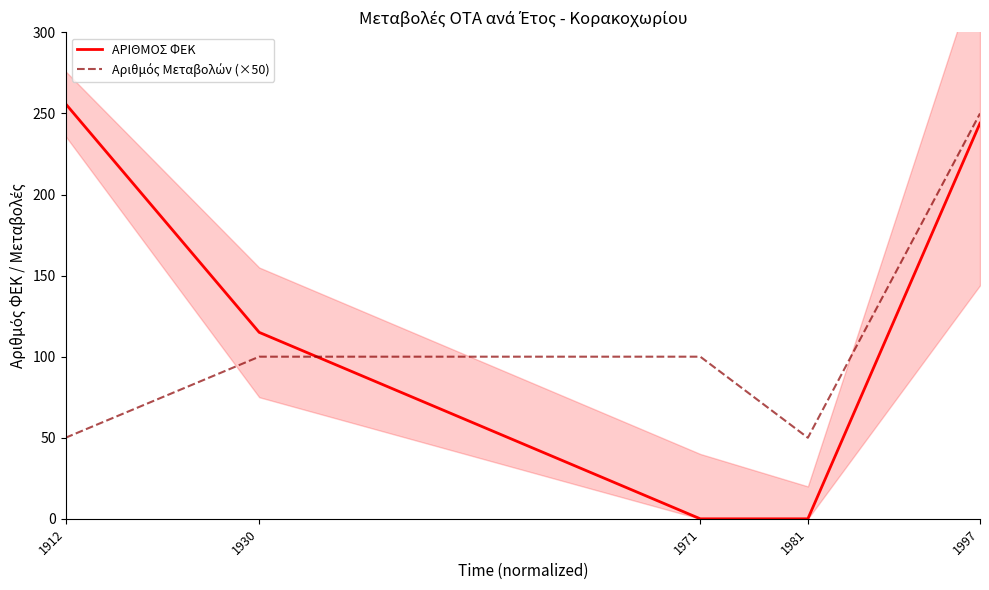

Where is Αριθμός Μεταβολών (×50) nearest to the value 150?

1930